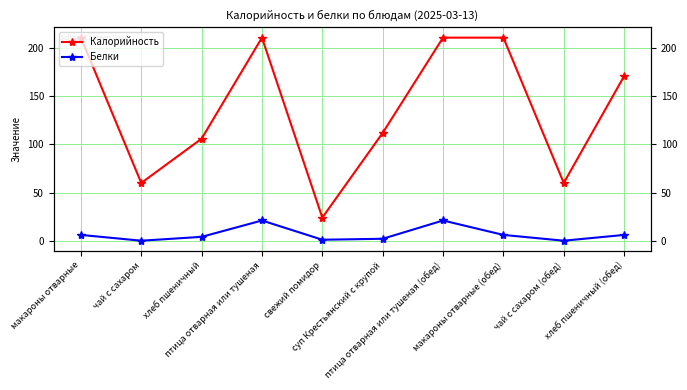

What is the label of the 2nd point from the right?

чай с сахаром (обед)